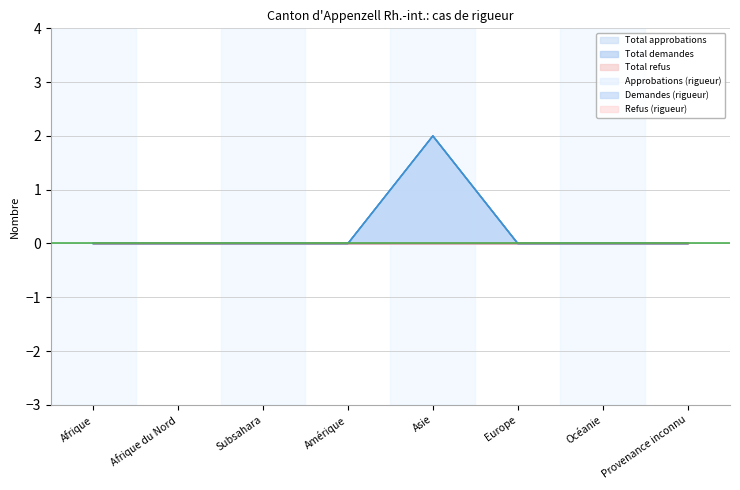

What position from the left is Afrique du Nord?

2